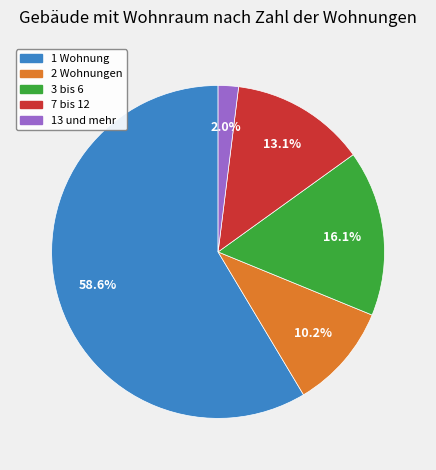

To the nearest percent, what is the difference between the largest and smallest slice percentages?

57%